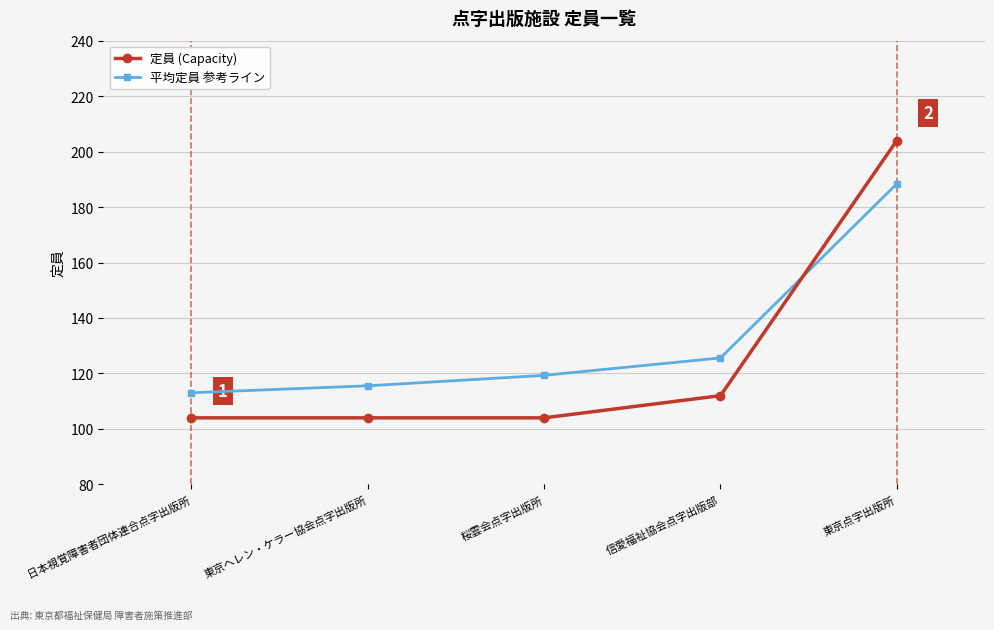

Is the value of 平均定員 参考ライン at 東京点字出版所 greater than the value of 定員 (Capacity) at 東京点字出版所?

No